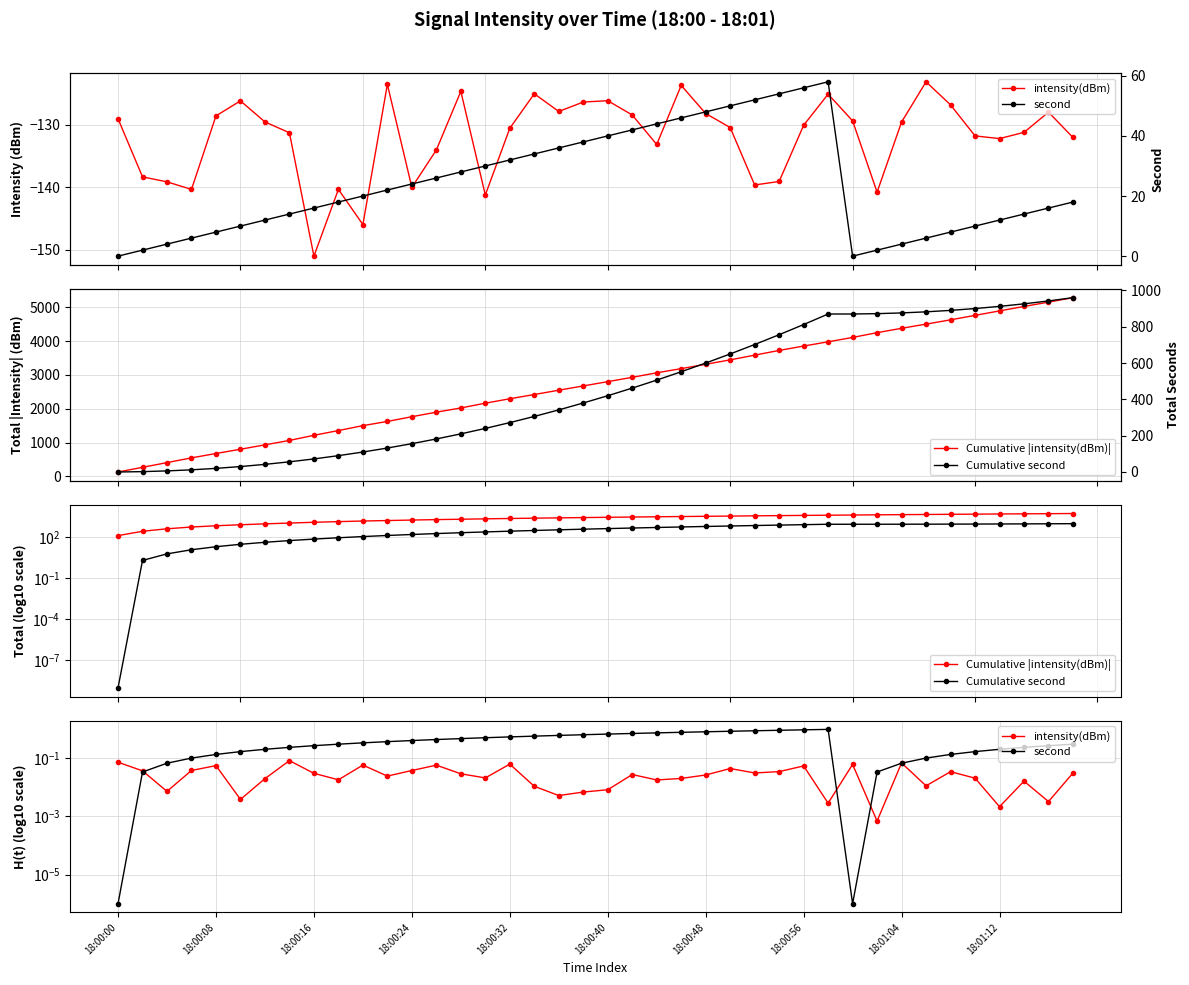

At which category is the sum across all series the highest?

39